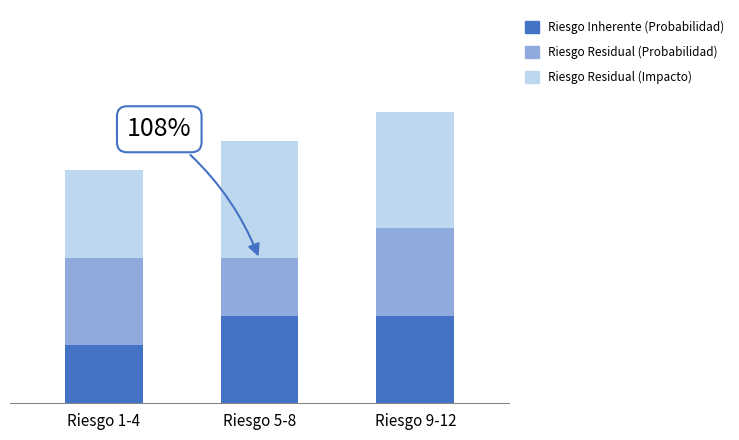

Does the chart contain stacked bars?

Yes